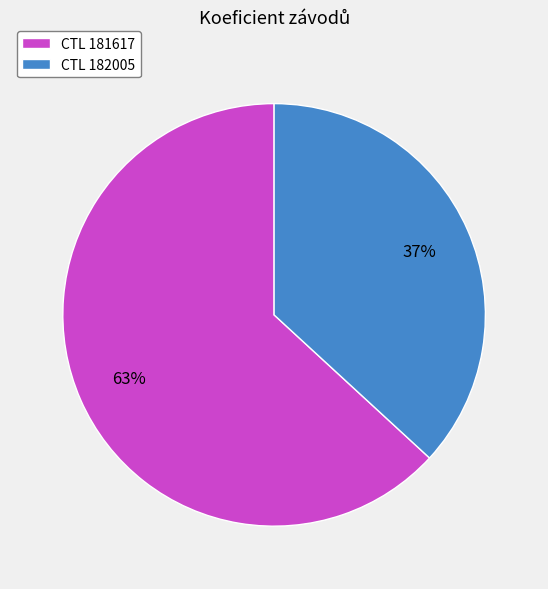

True or false: CTL 182005 accounts for 37% of the total.

True